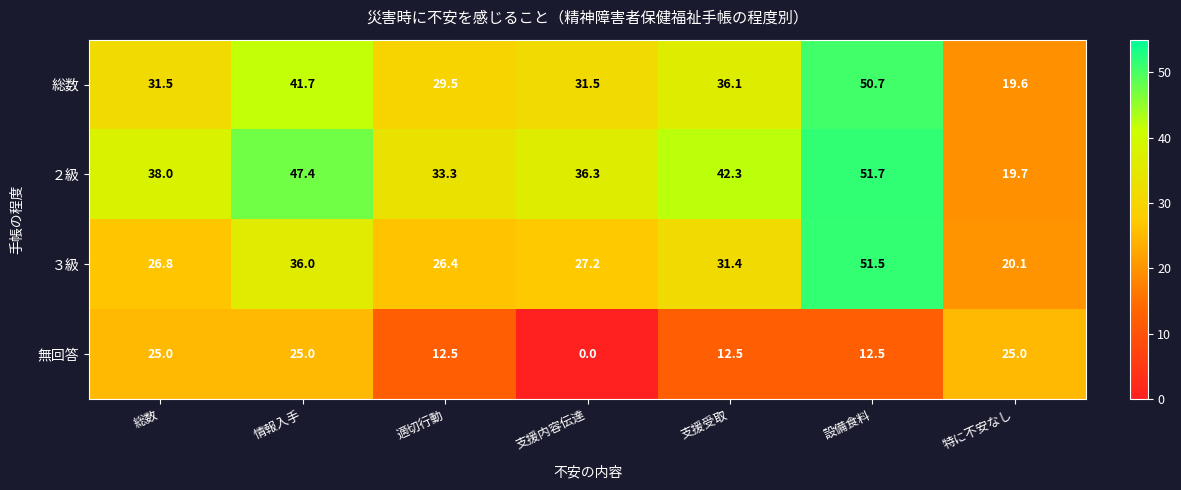

At how many categories does at least one series exceed 2?

7